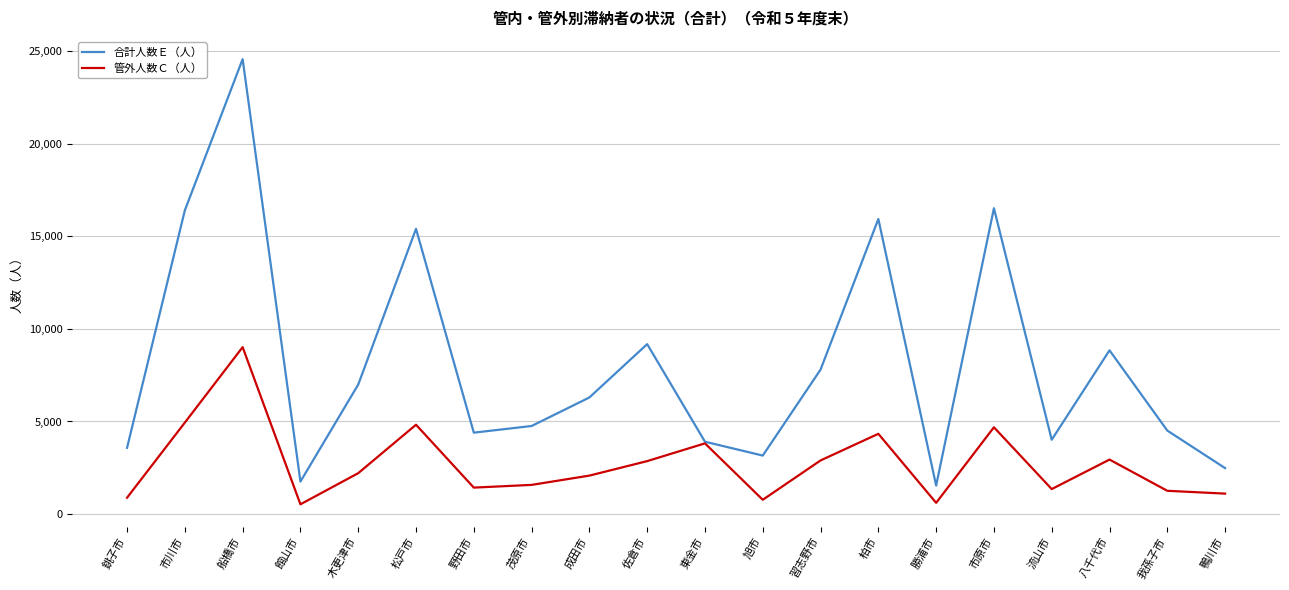

At which category is the sum across all series the highest?

船橋市